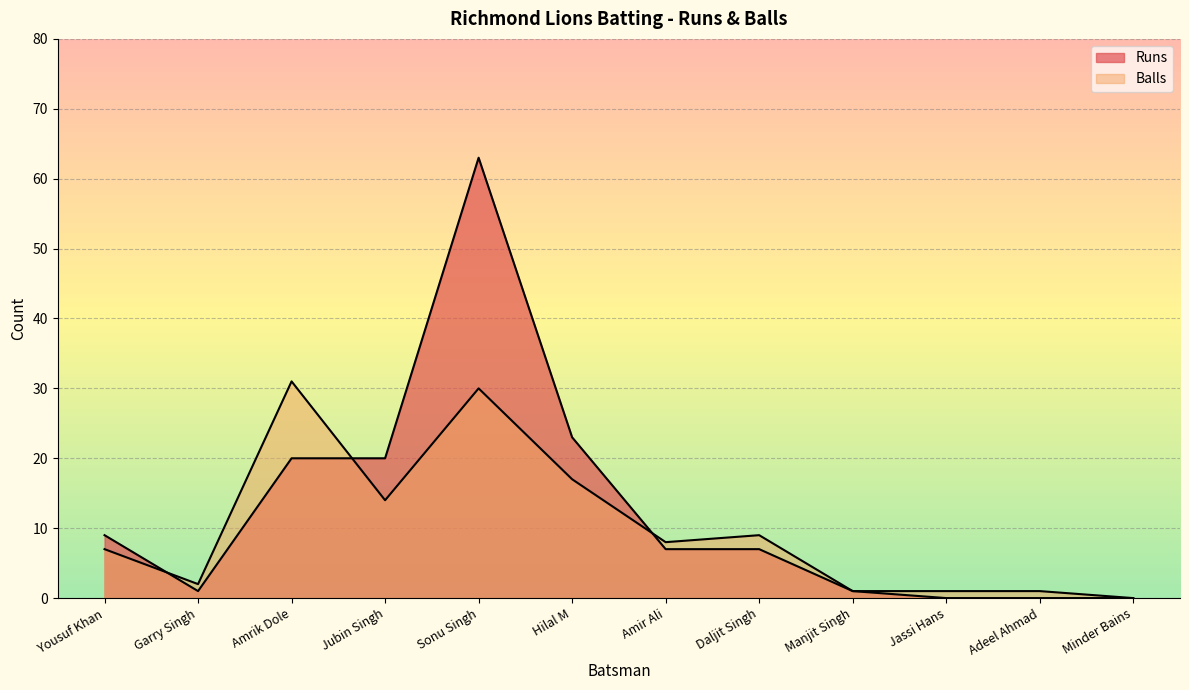

What is the average value of the Balls series?

10